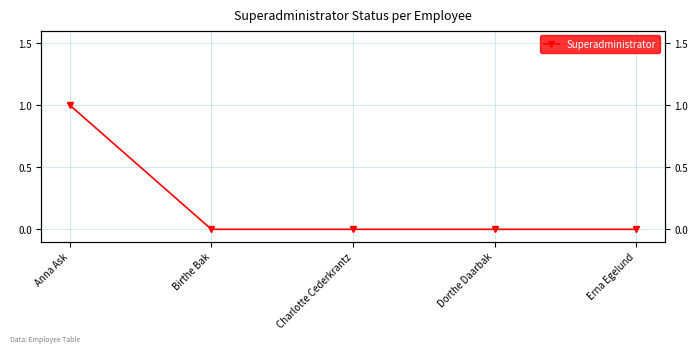

How many data points does each series have?

5